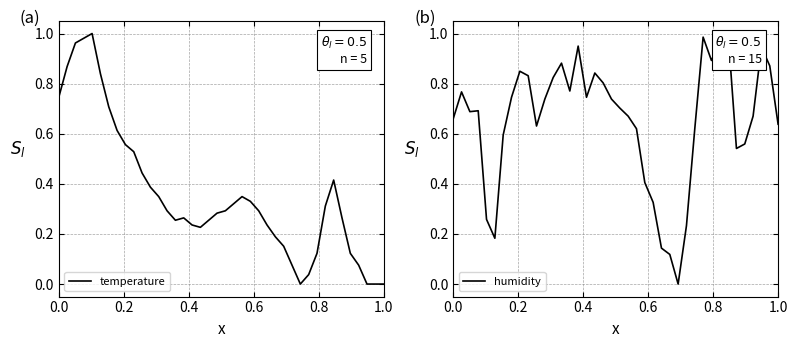

Is this an area chart (filled region under the line)?

No